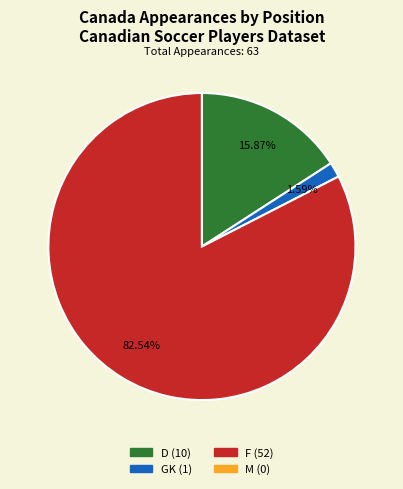

What percentage is the D slice, to the nearest percent?

16%